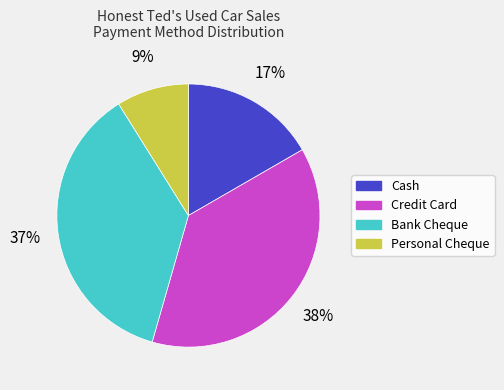

Is Cash the majority of the pie?

No